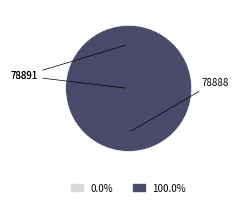

The 78891 slice represents 1% of the pie. True or false?

False